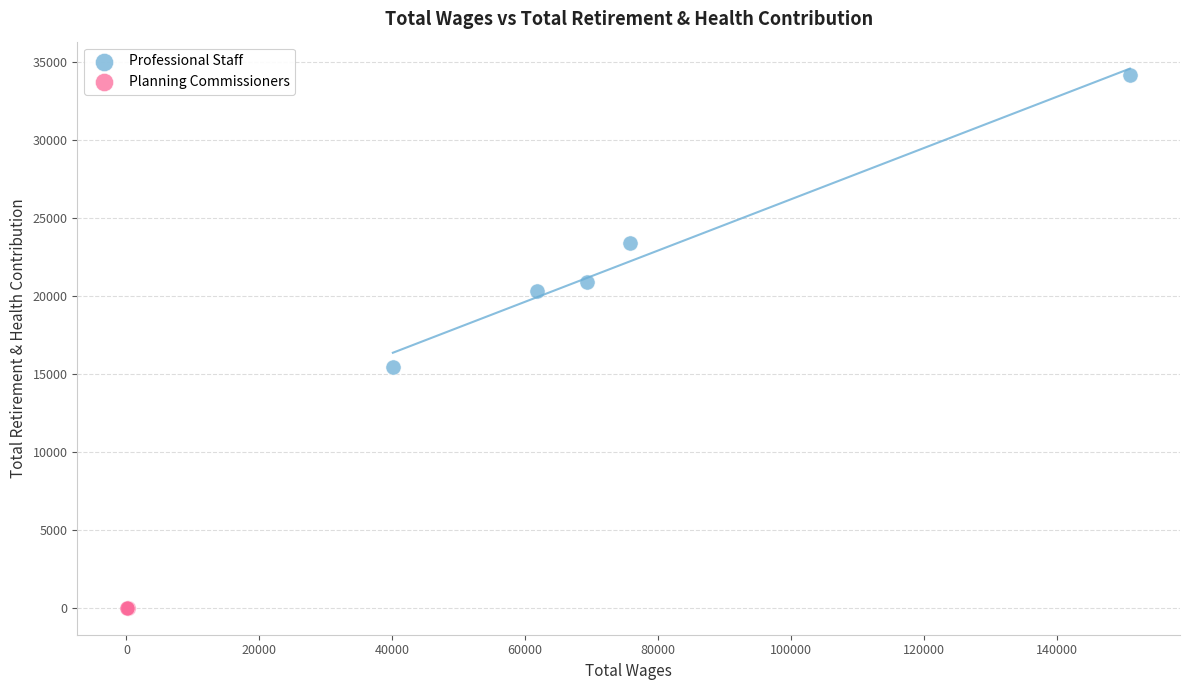

What are all the series names shown in the legend?

Professional Staff, Planning Commissioners